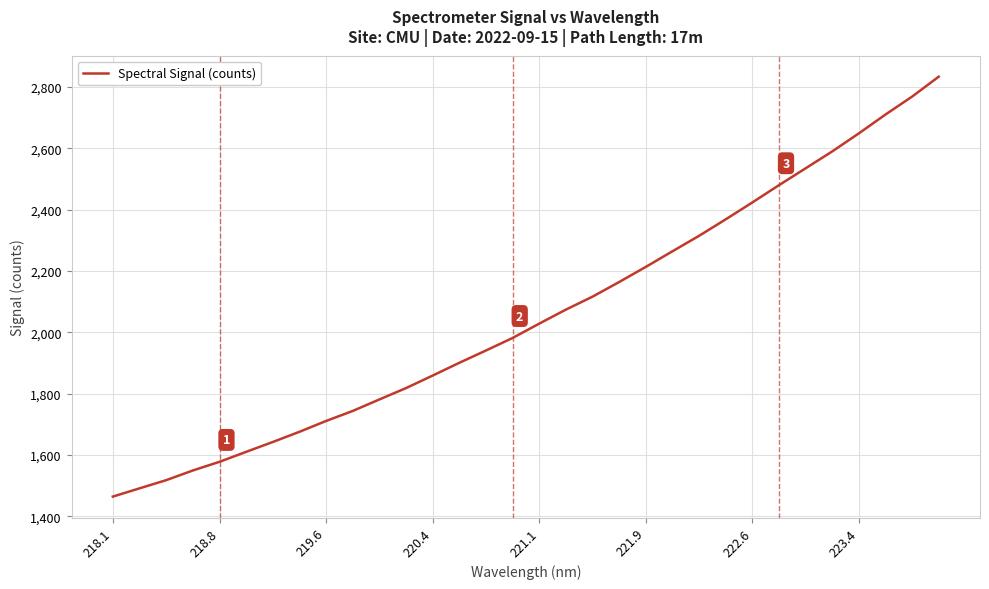

What is the maximum value shown in the chart?

2833.6